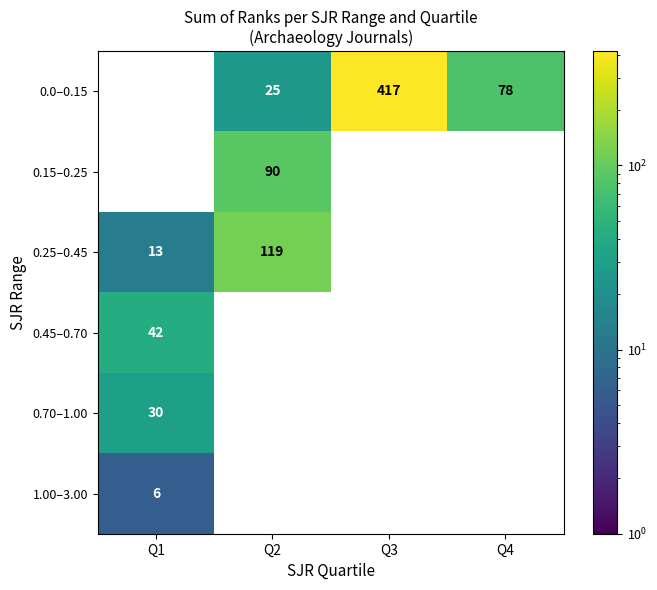

What is the greatest value displayed?

417.0